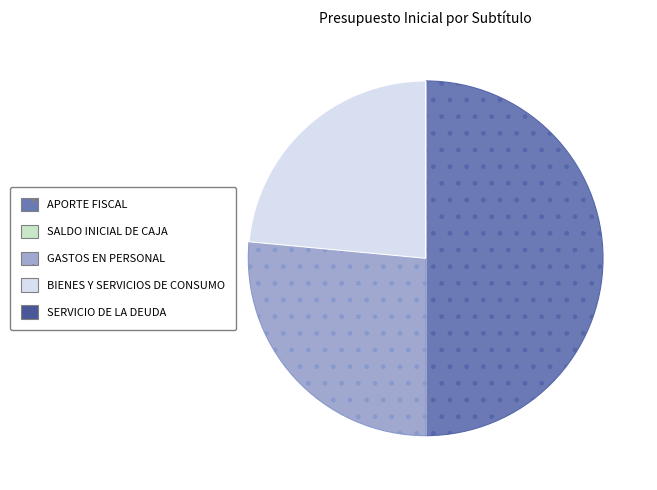

What is the largest slice in the pie chart?

APORTE FISCAL